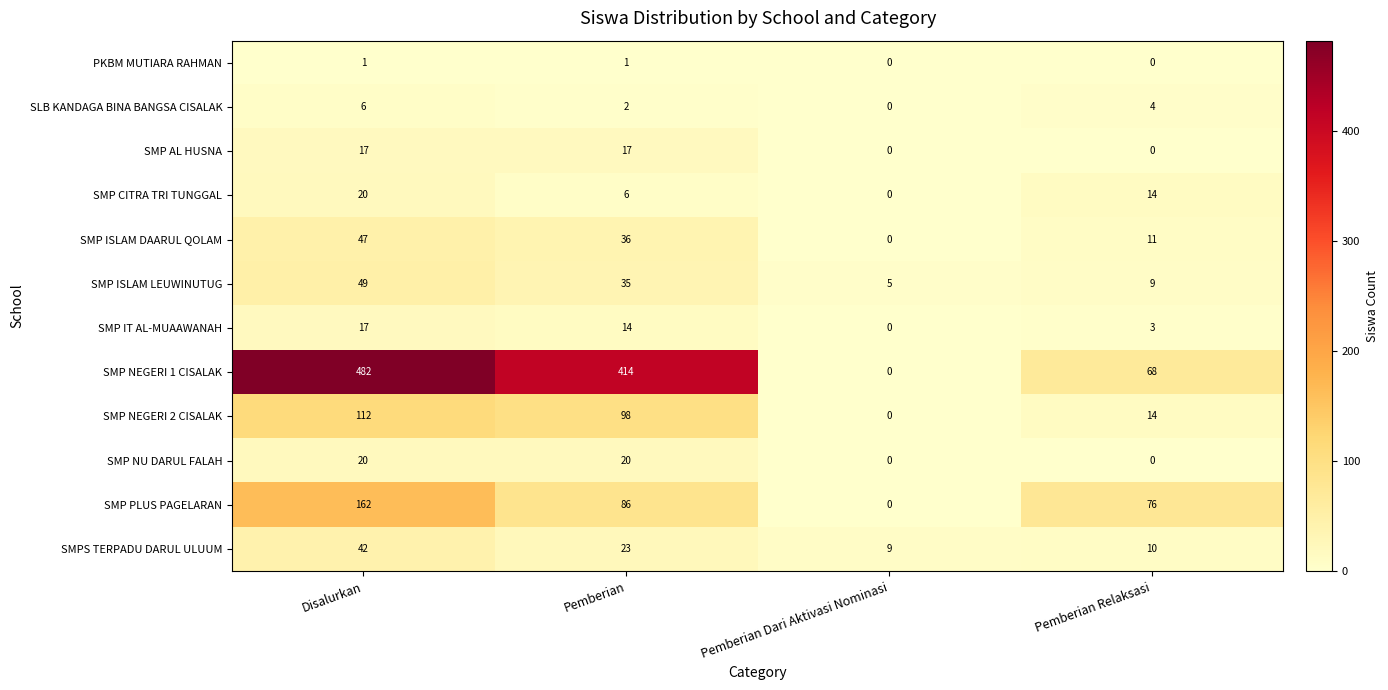

Rank the categories by SMP PLUS PAGELARAN value from highest to lowest.

Disalurkan, Pemberian, Pemberian Relaksasi, Pemberian Dari Aktivasi Nominasi